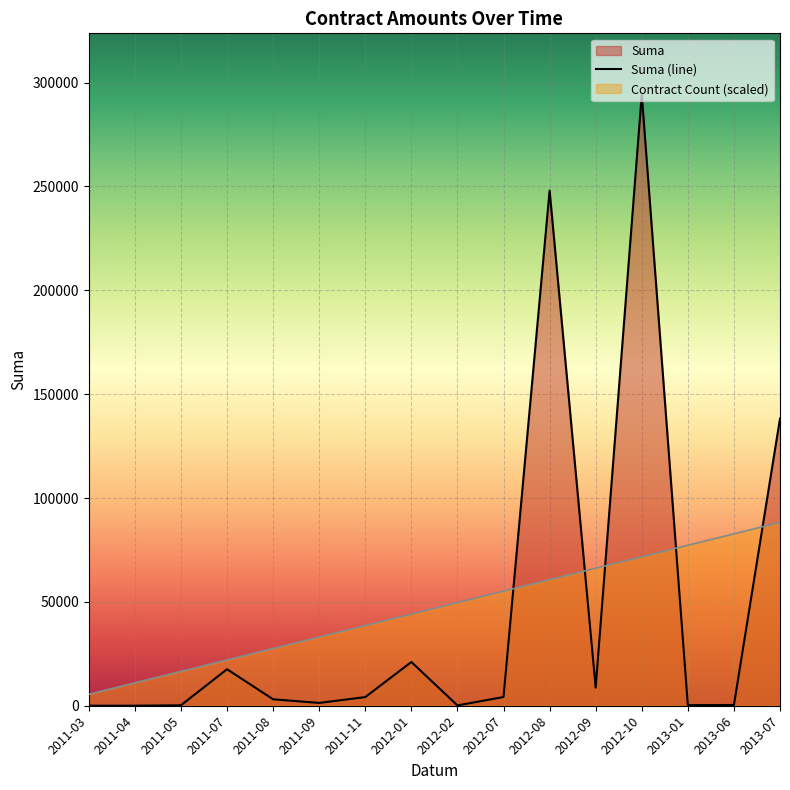

At which label does Suma (line) reach its peak?

2012-10